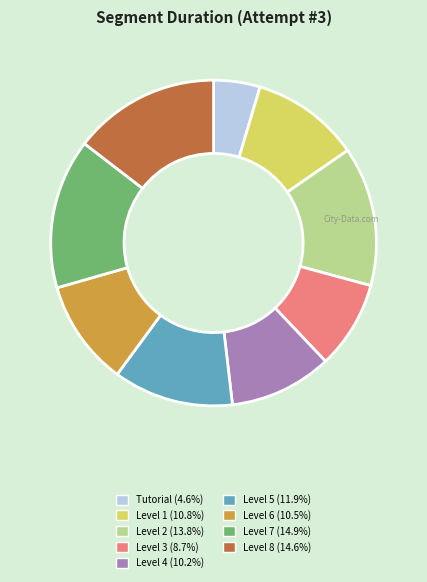

Which category has the smallest portion of the pie?

Tutorial